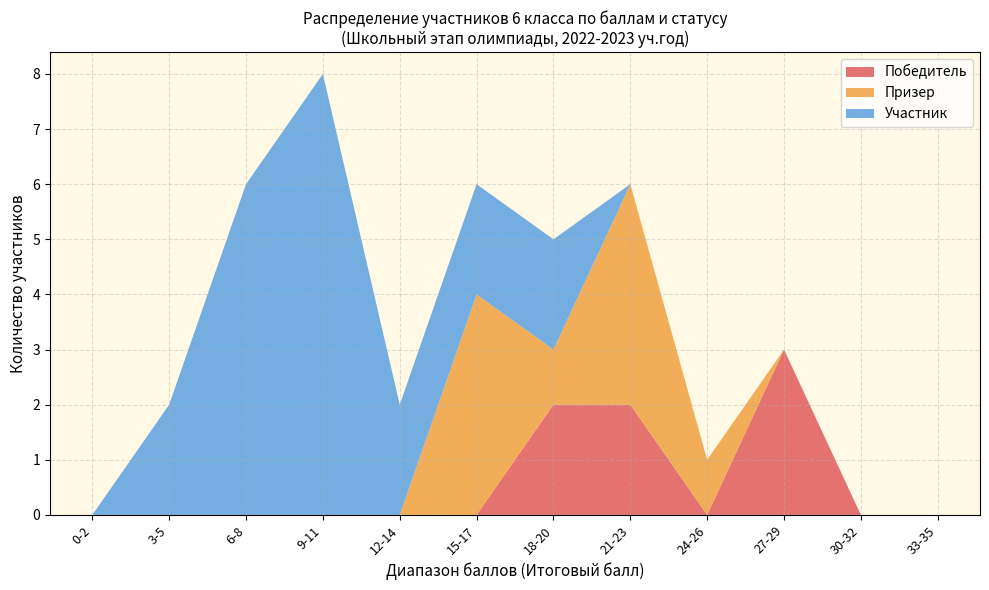

At which category is the sum across all series the highest?

9-11